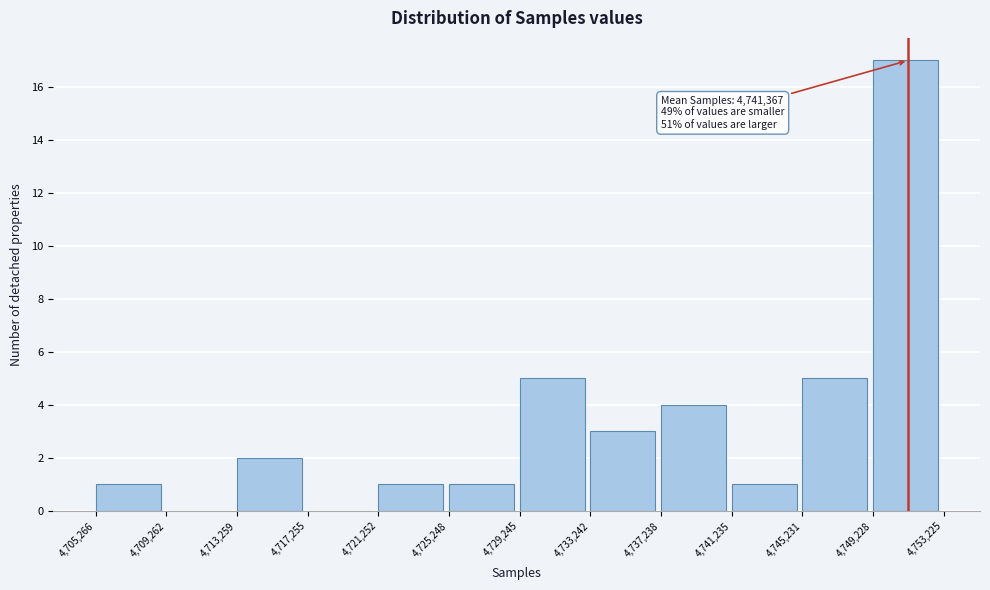

Over which range of the x-axis is the bar tallest?

4,749,228 to 4,753,225